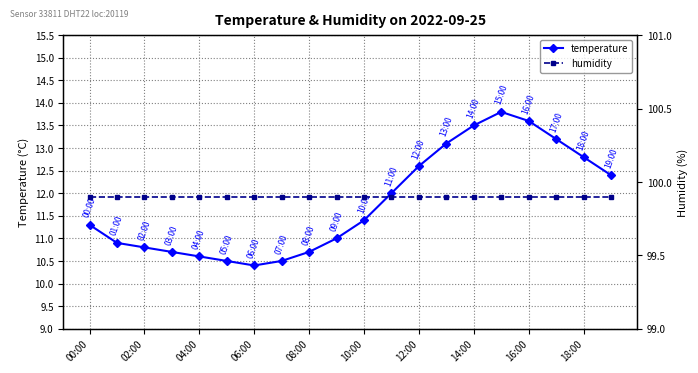

What is the maximum value for humidity?

99.9